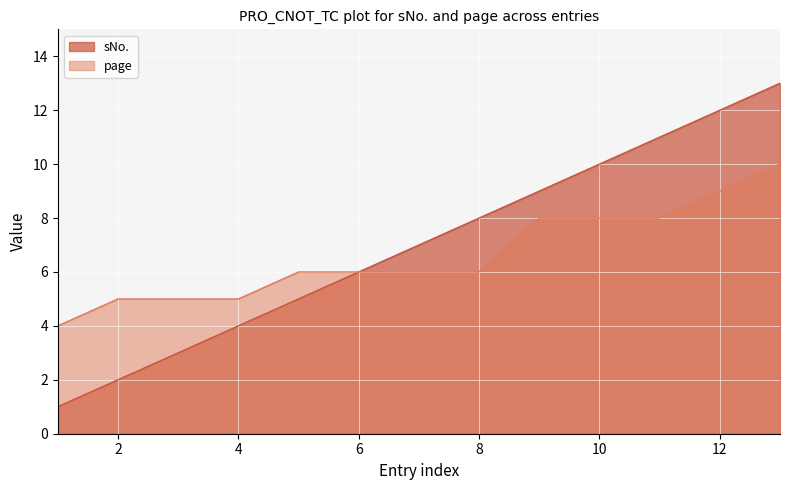

Which series has the largest total across all categories?

sNo.